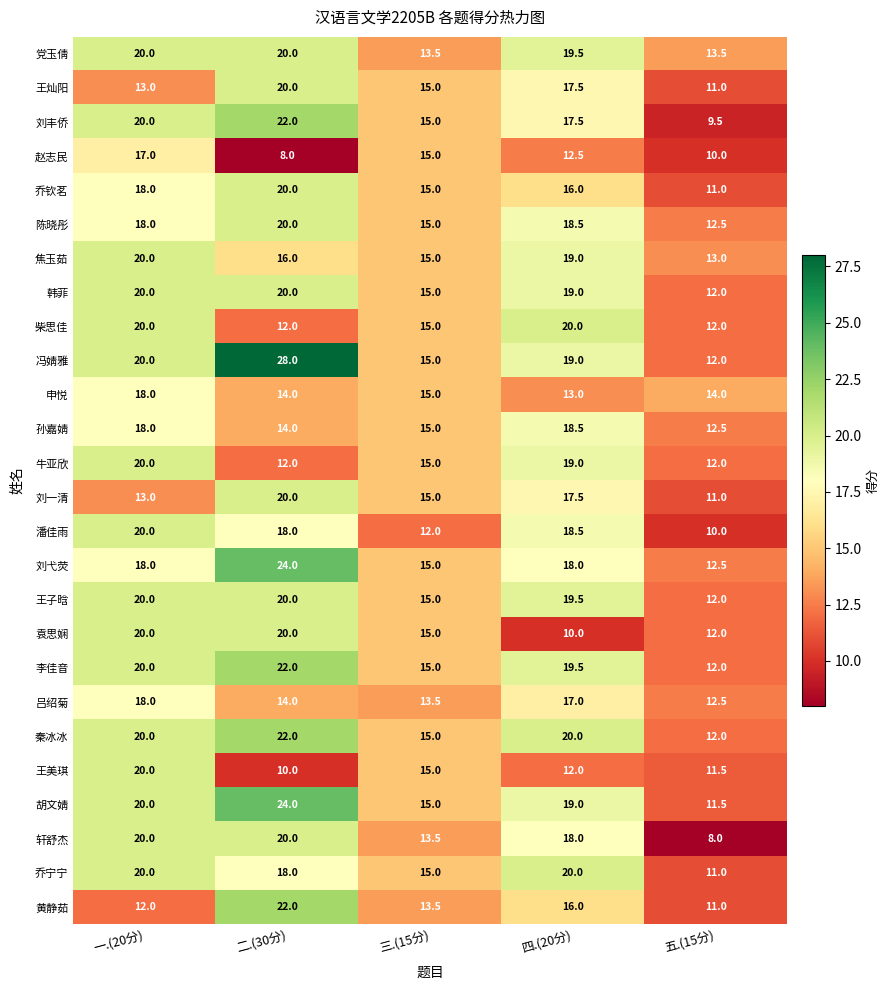

At which label does 潘佳雨 first exceed 18?

一.(20分)